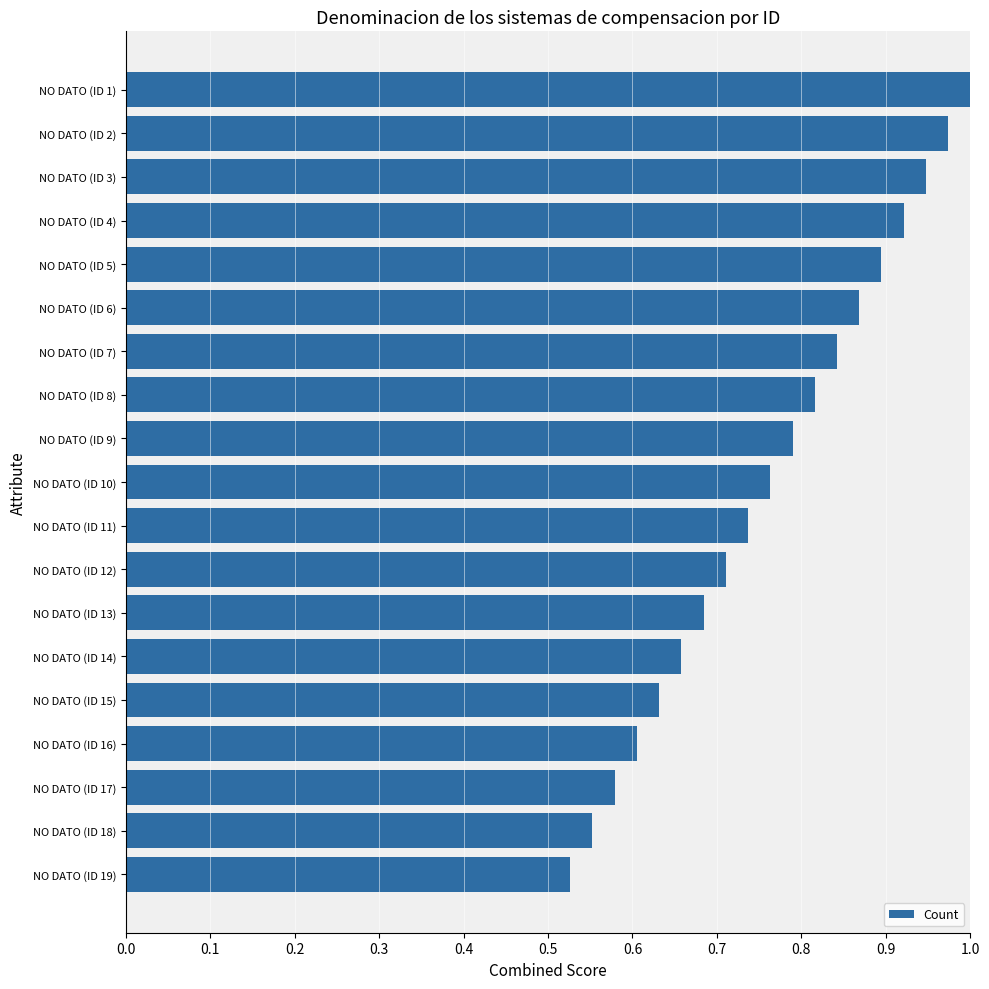

What is the label of the 11th bar from the bottom?

NO DATO (ID 9)